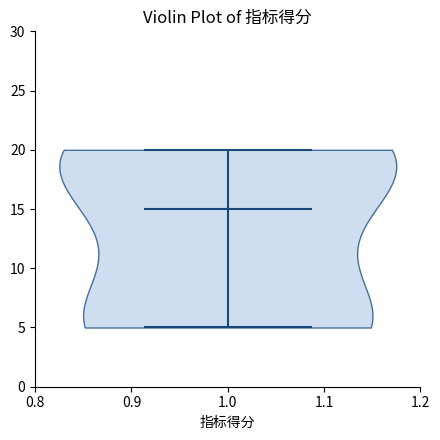

Read this violin plot against the y-axis: where its median line is, and the lowest and highest points the violin reaches. The values are not printed on the chart, so give them approximately, as read against the axis.

median line 15, lowest point 5, highest point 20